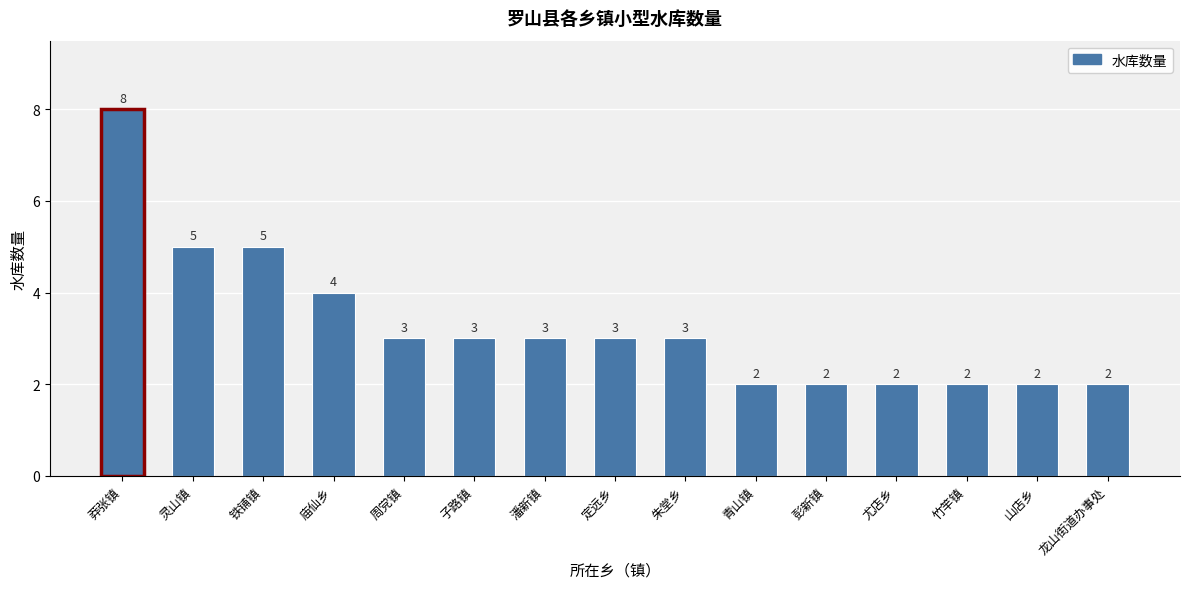

What is the label of the 1st bar from the right?

龙山街道办事处